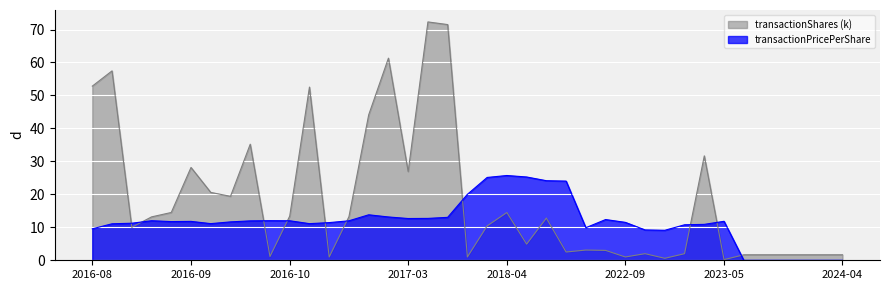

At how many categories does at least one series exceed 22?

16